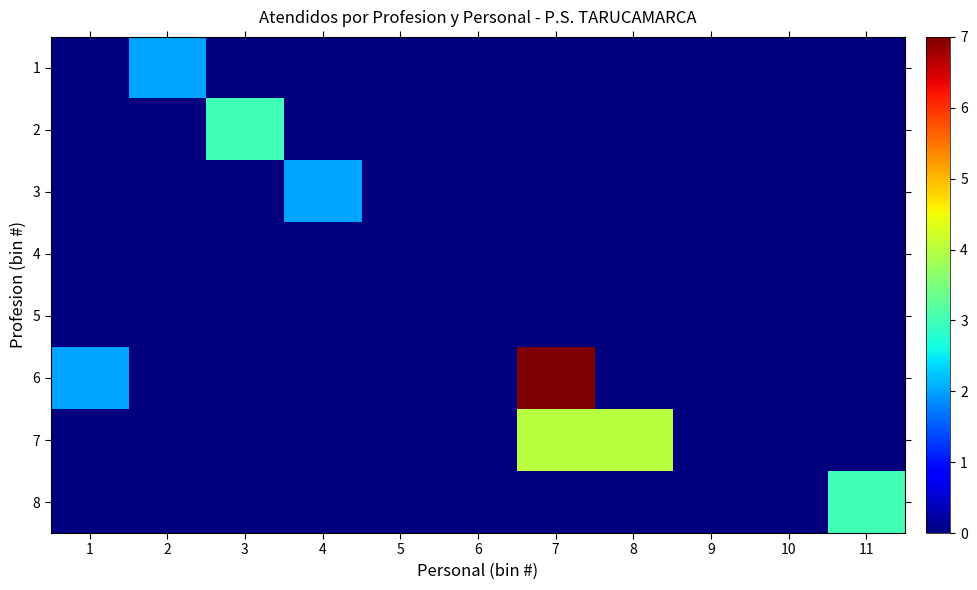

Reading right to left, what are all the values shown in this chart?

1: 11=0	10=0	9=0	8=0	7=0	6=0	5=0	4=0	3=0	2=2	1=0
2: 11=0	10=0	9=0	8=0	7=0	6=0	5=0	4=0	3=3	2=0	1=0
3: 11=0	10=0	9=0	8=0	7=0	6=0	5=0	4=2	3=0	2=0	1=0
4: 11=0	10=0	9=0	8=0	7=0	6=0	5=0	4=0	3=0	2=0	1=0
5: 11=0	10=0	9=0	8=0	7=0	6=0	5=0	4=0	3=0	2=0	1=0
6: 11=0	10=0	9=0	8=0	7=7	6=0	5=0	4=0	3=0	2=0	1=2
7: 11=0	10=0	9=0	8=4	7=4	6=0	5=0	4=0	3=0	2=0	1=0
8: 11=3	10=0	9=0	8=0	7=0	6=0	5=0	4=0	3=0	2=0	1=0